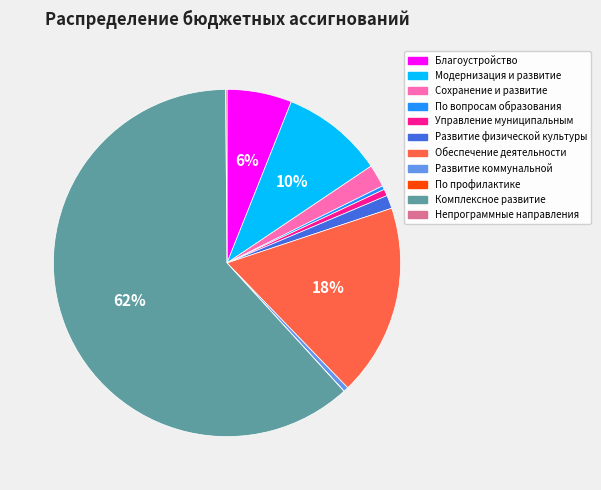

What is the ratio of the value at Благоустройство to the value at По вопросам образования?

17.0